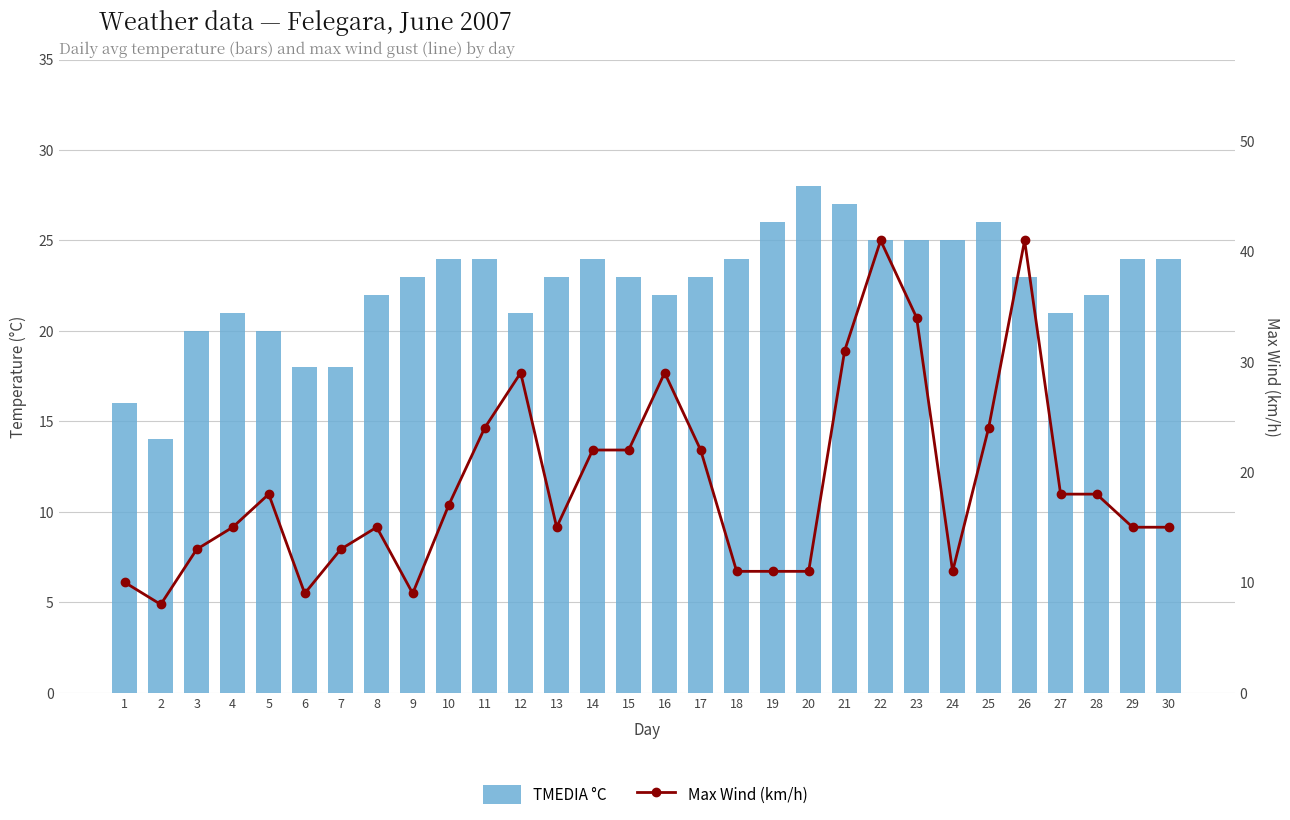

How many groups of bars are there?

30